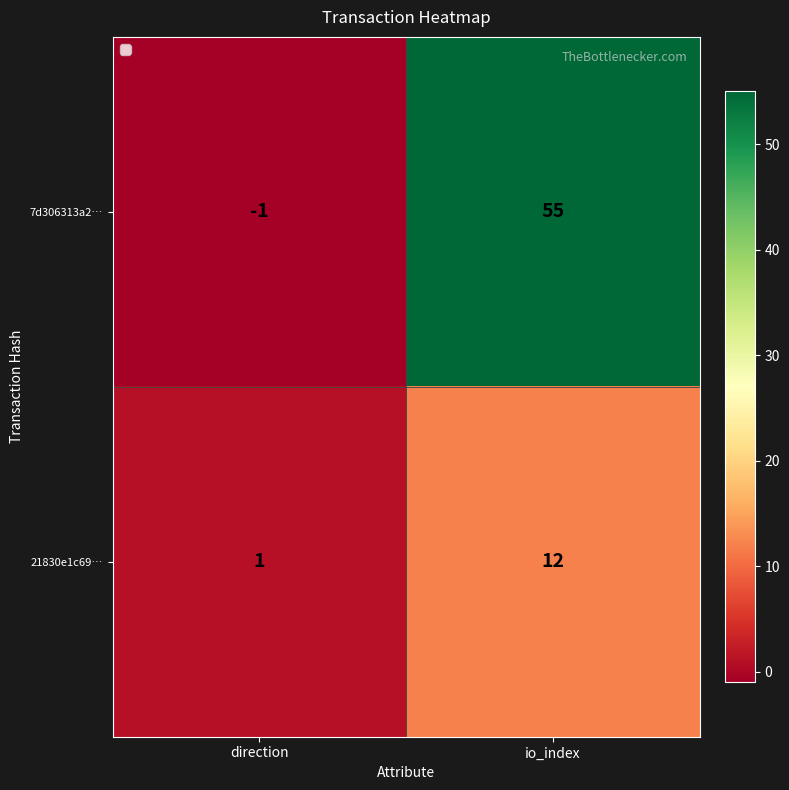

How many data points does each series have?

2